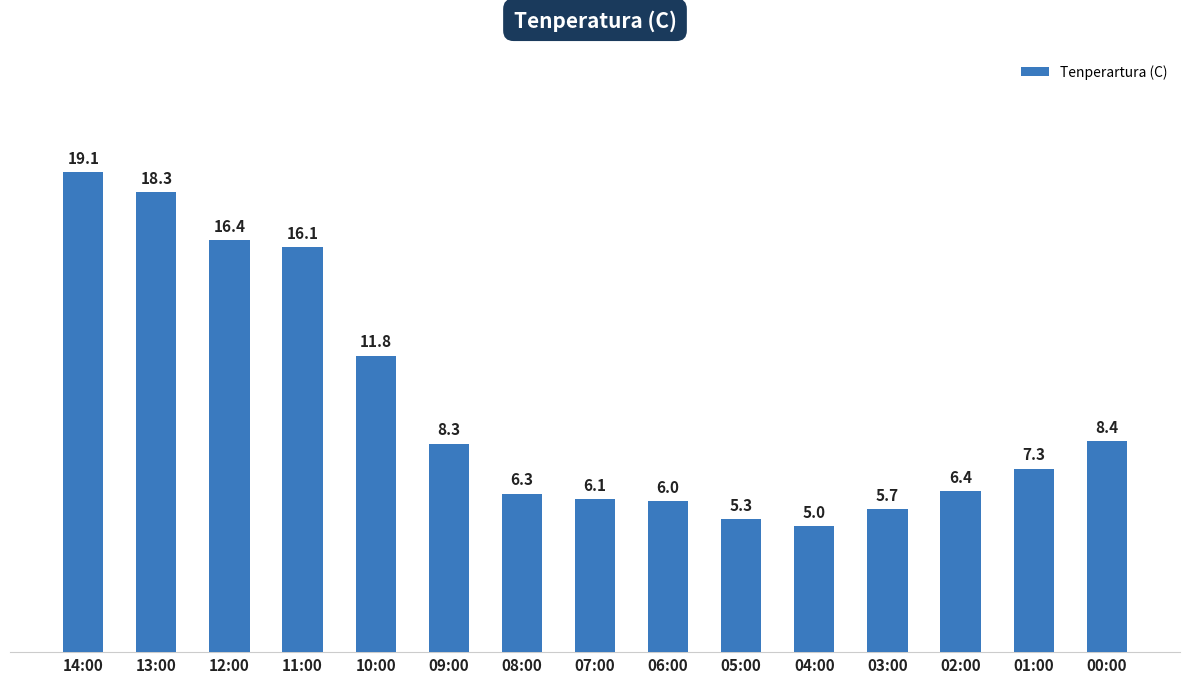

How many bars are there in total?

15